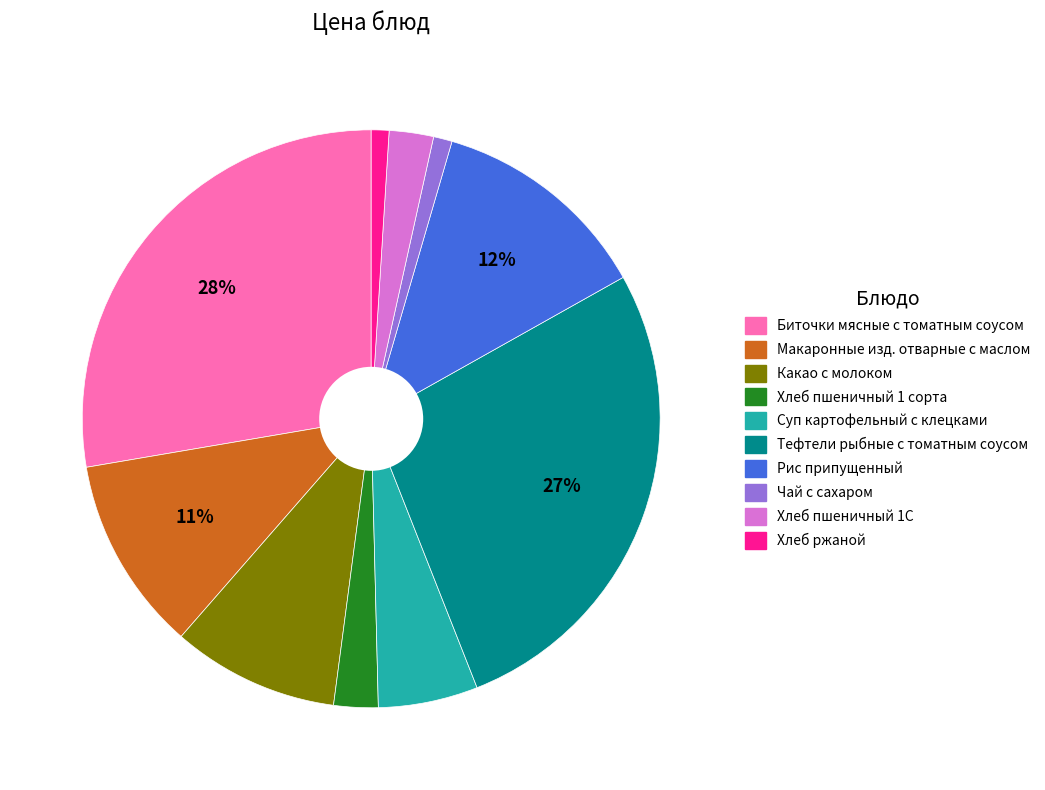

The Макаронные изд. отварные с маслом slice represents 1% of the pie. True or false?

False